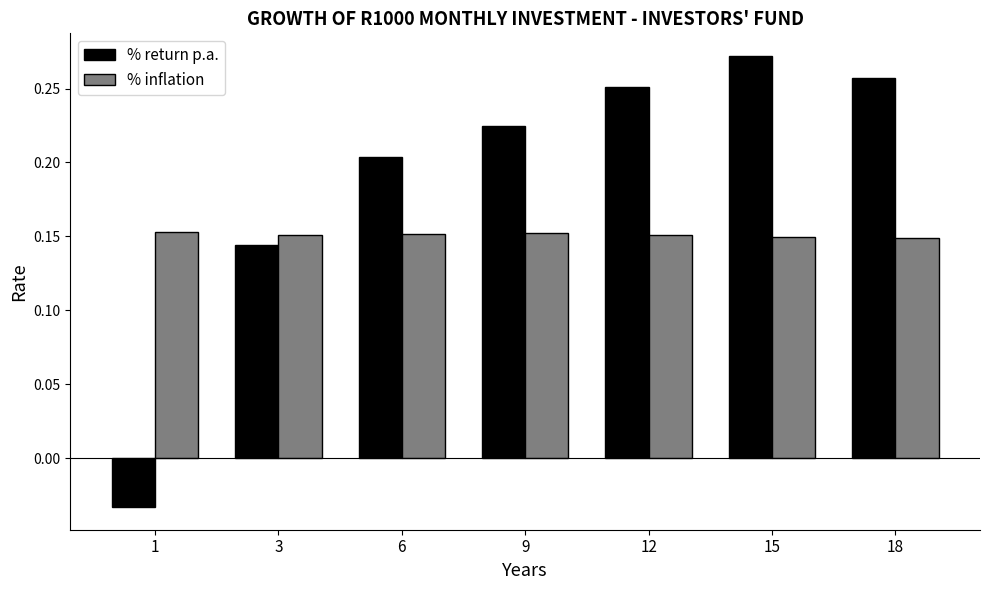

Which series changed the most between 1 and 3?

% return p.a.